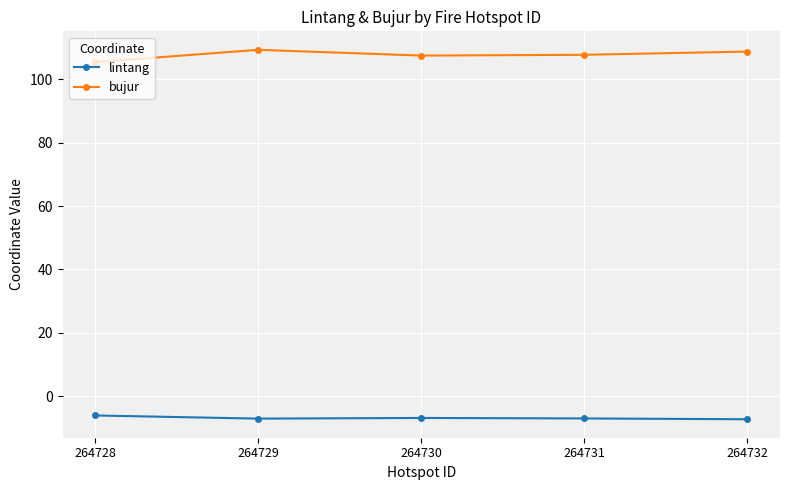

What is the minimum value for lintang?

-7.3